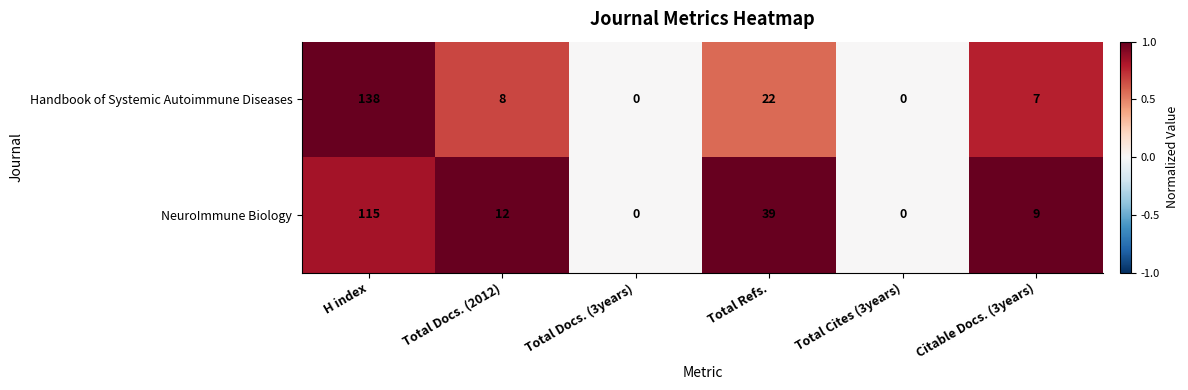

Which series changed the most between Total Docs. (2012) and Total Cites (3years)?

NeuroImmune Biology